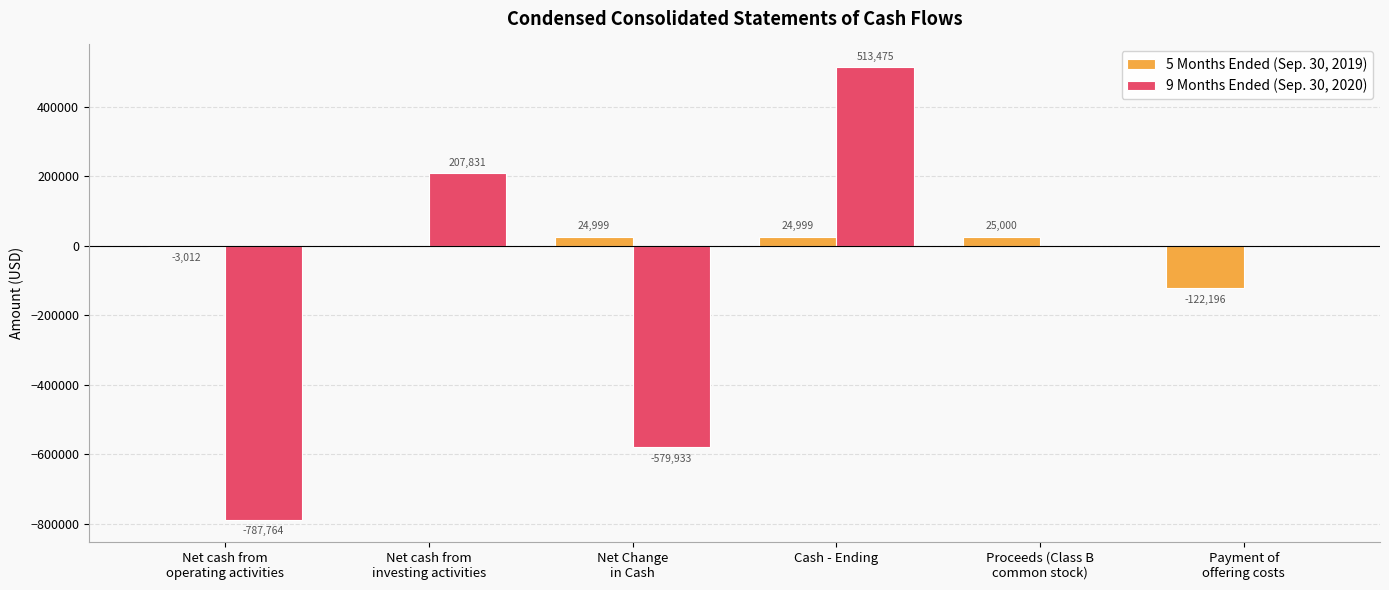

How many groups of bars are there?

6